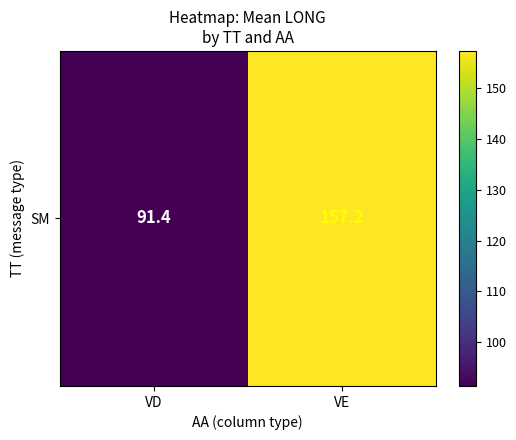

At which category does the chart reach its minimum across all series?

VD